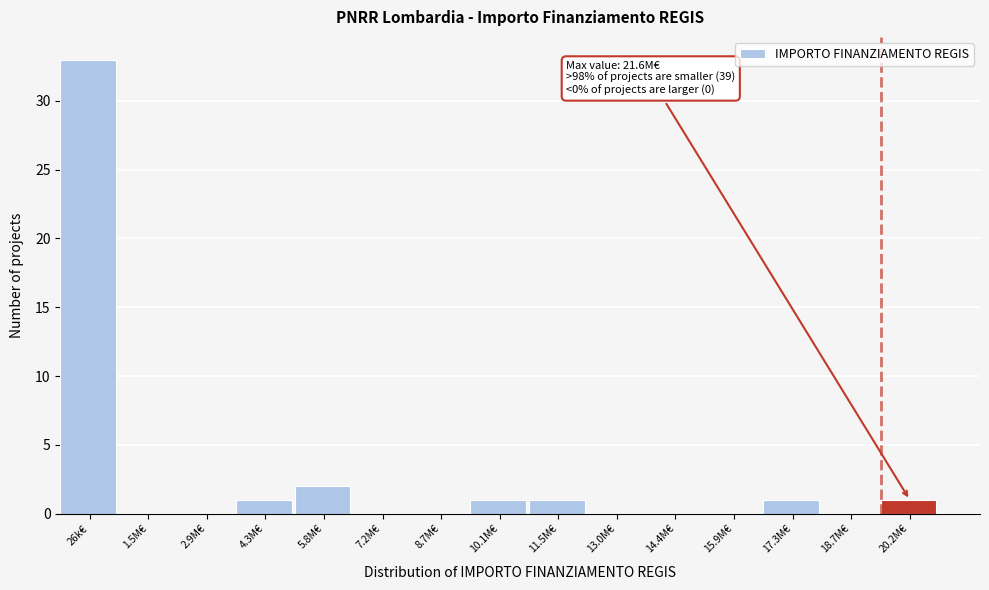

Reading right to left, list all the values displayed in this chart.

20.2M€=1	18.7M€=0	17.3M€=1	15.9M€=0	14.4M€=0	13.0M€=0	11.5M€=1	10.1M€=1	8.7M€=0	7.2M€=0	5.8M€=2	4.3M€=1	2.9M€=0	1.5M€=0	26k€=33